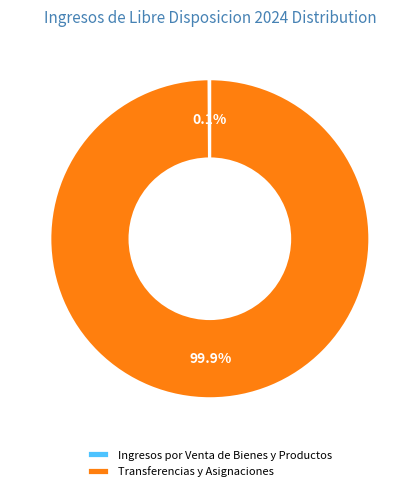

To the nearest percent, what is the difference between the largest and smallest slice percentages?

100%